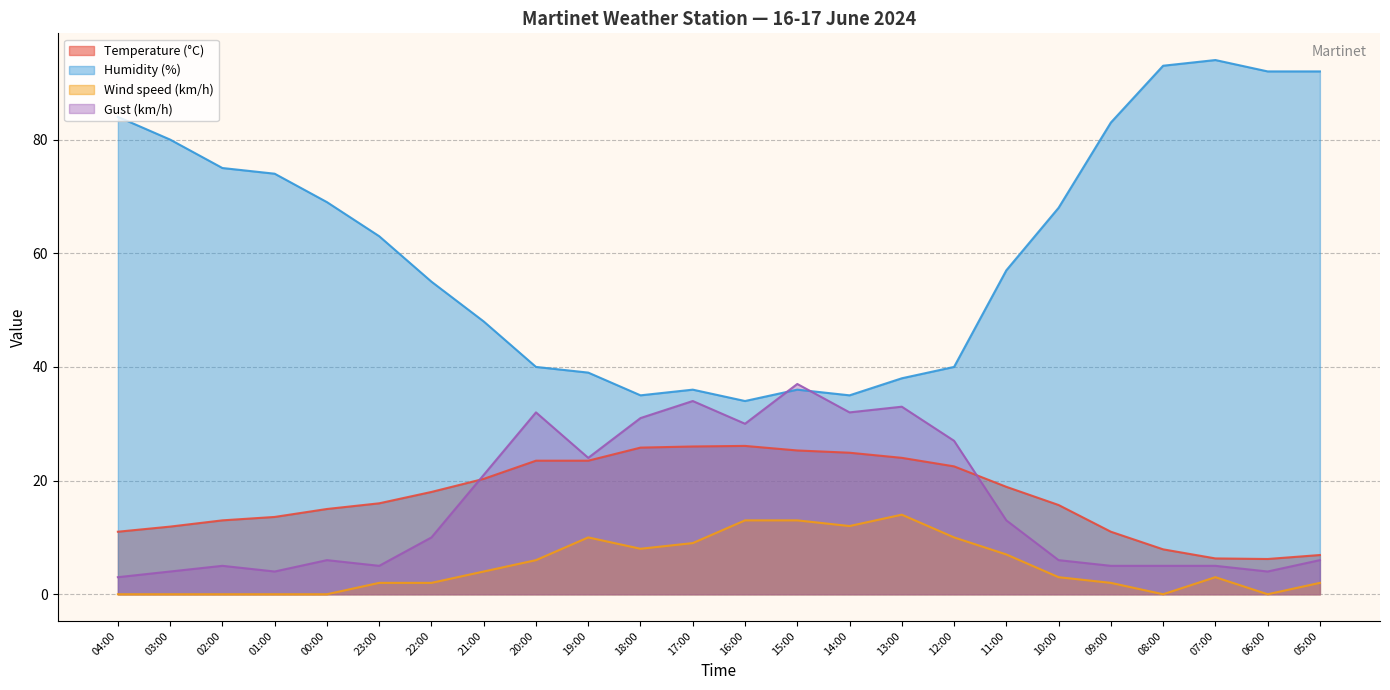

What are all the series names shown in the legend?

Temperature (°C), Humidity (%), Wind speed (km/h), Gust (km/h)